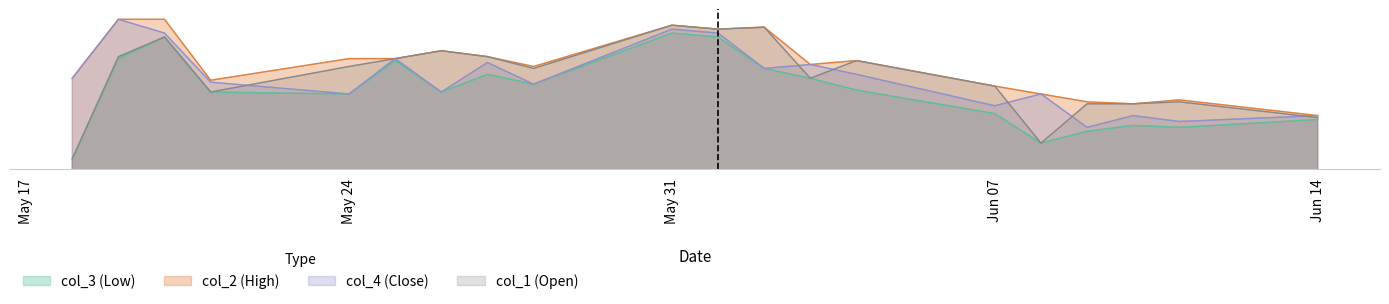

Between 2004/06/03 and 2004/06/10, which series saw the biggest shift?

col_4